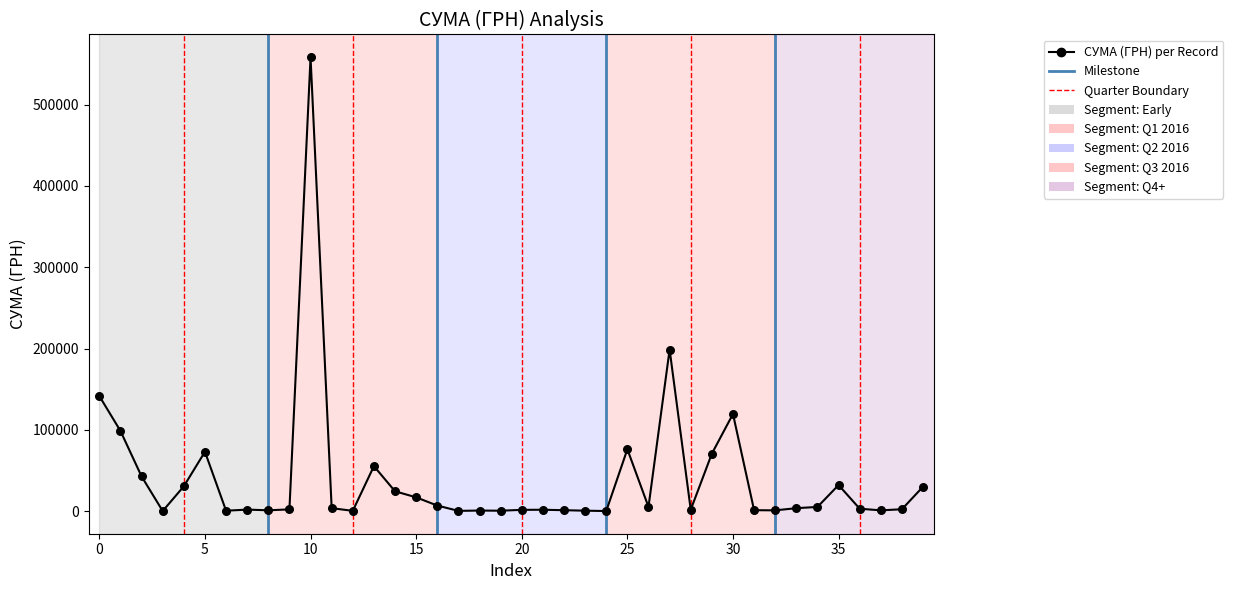

What is the greatest value displayed?

558503.0